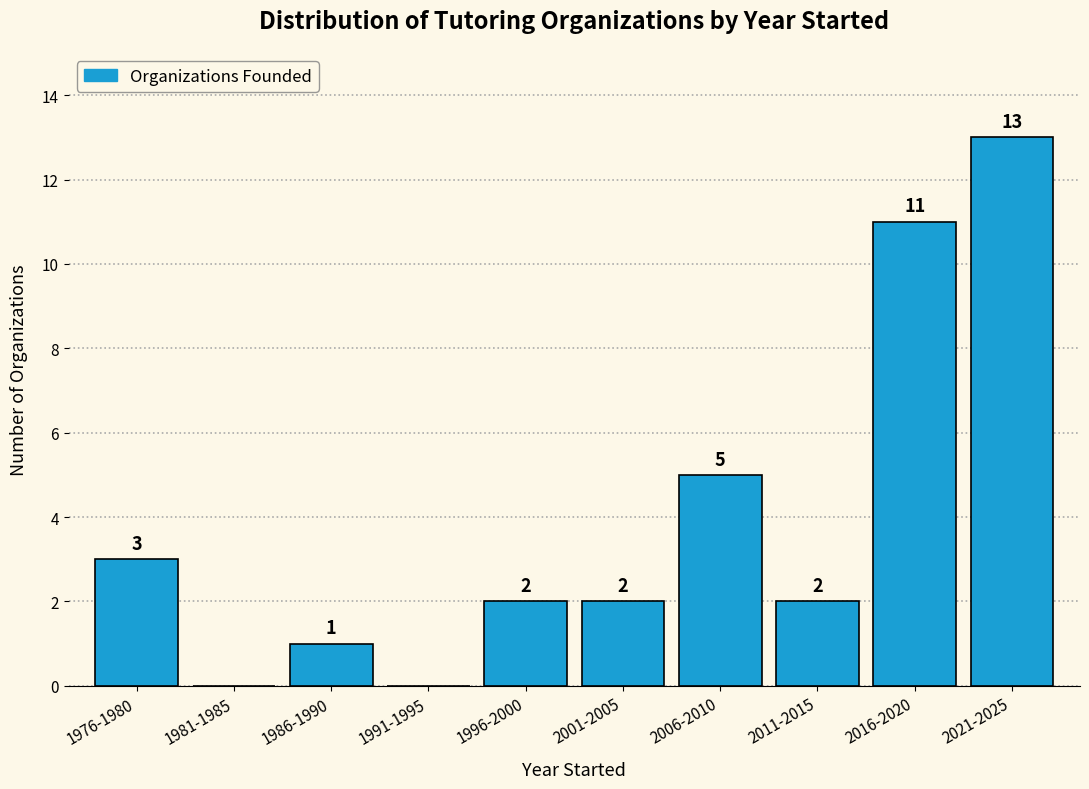

Reading right to left, extract all data points from this chart.

2021-2025=13	2016-2020=11	2011-2015=2	2006-2010=5	2001-2005=2	1996-2000=2	1991-1995=0	1986-1990=1	1981-1985=0	1976-1980=3